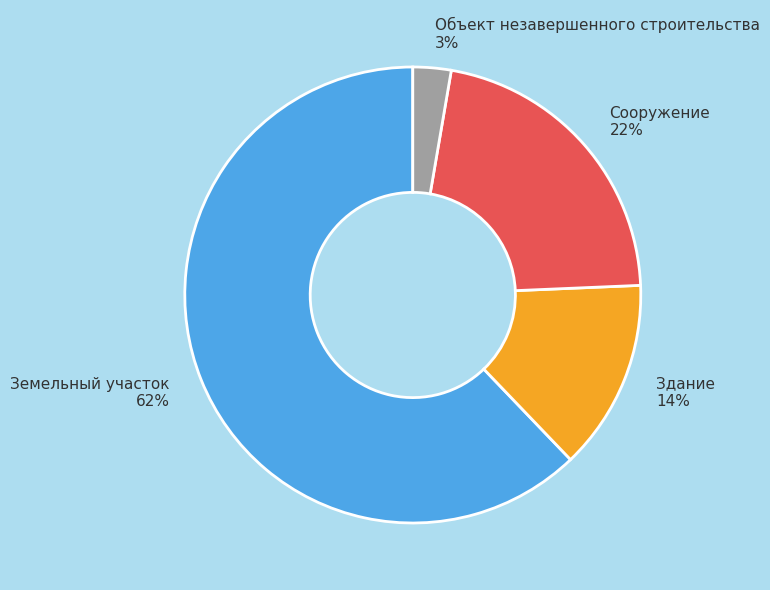

Do Объект незавершенного строительства and Здание together represent more than half of the pie?

No